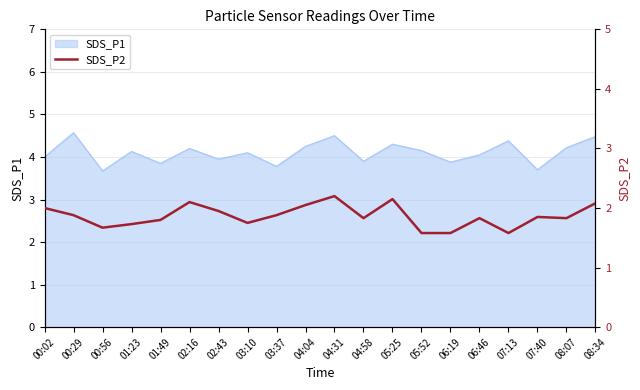

Is it true that the value at 01:49 is 1.8?

True